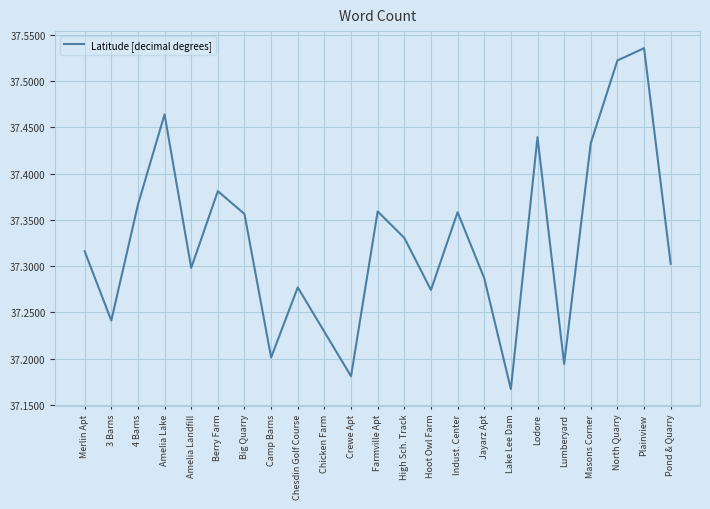

The chart shows a value of 37.3 at Pond & Quarry. True or false?

True